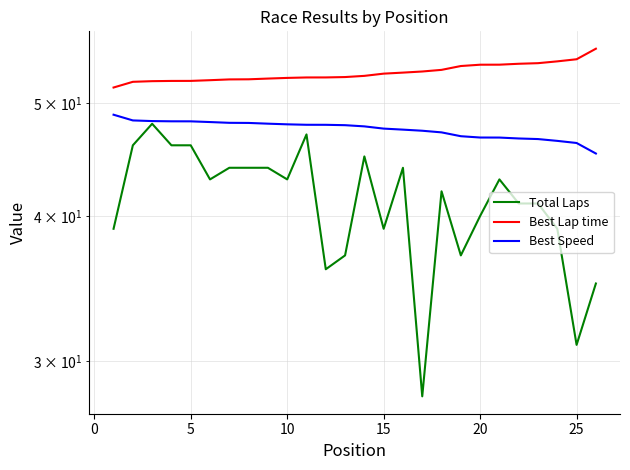

How many distinct data groups are displayed?

3